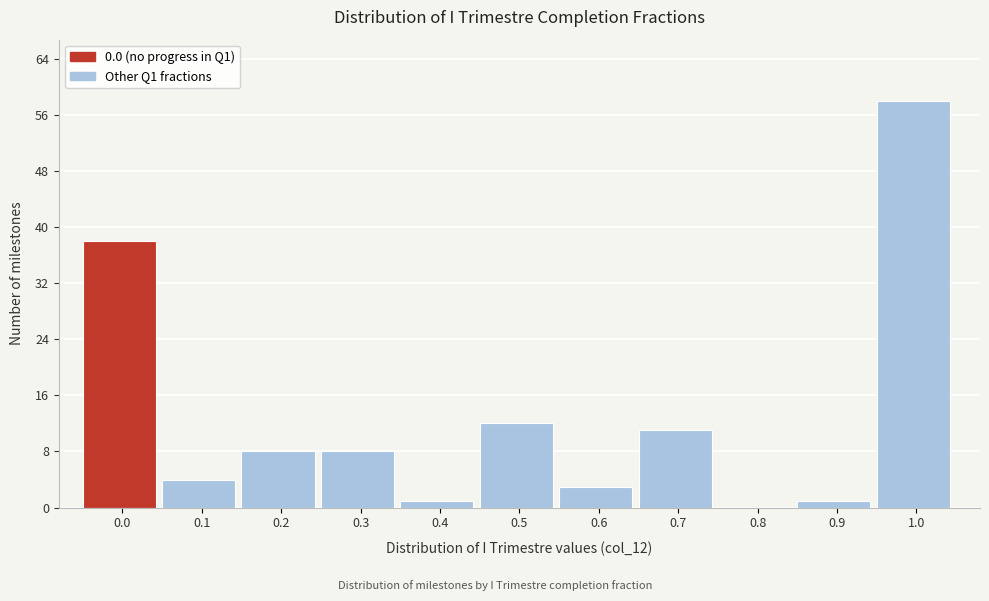

Reading left to right, list all the values displayed in this chart.

0.0=38	0.1=4	0.2=8	0.3=8	0.4=1	0.5=12	0.6=3	0.7=11	0.8=0	0.9=1	1.0=58